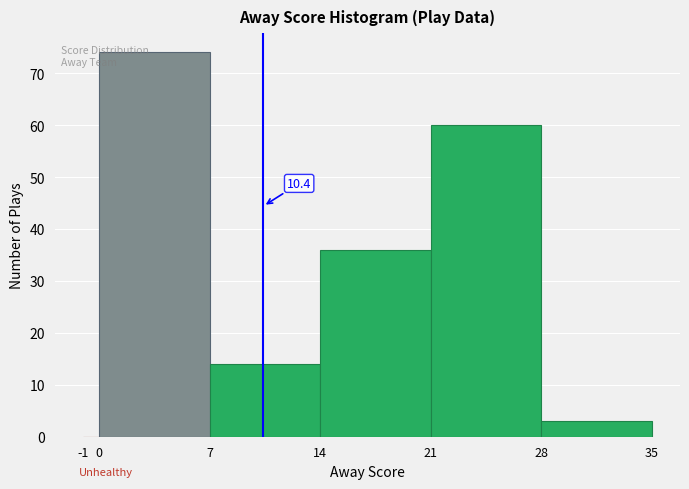

Over which range of the x-axis is the bar tallest?

0 to 7